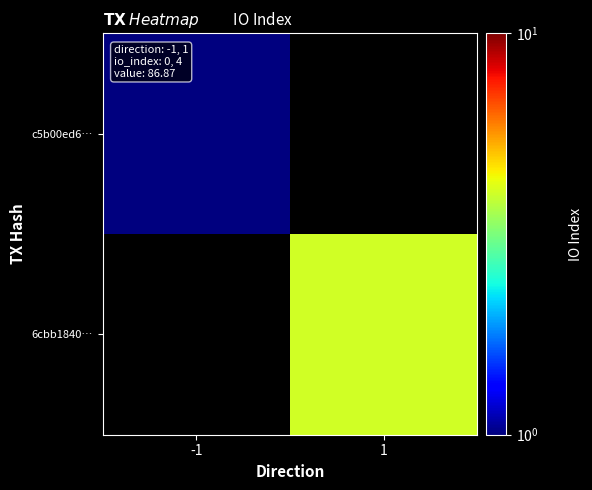

Rank the categories by c5b00ed6… value from highest to lowest.

-1, 1